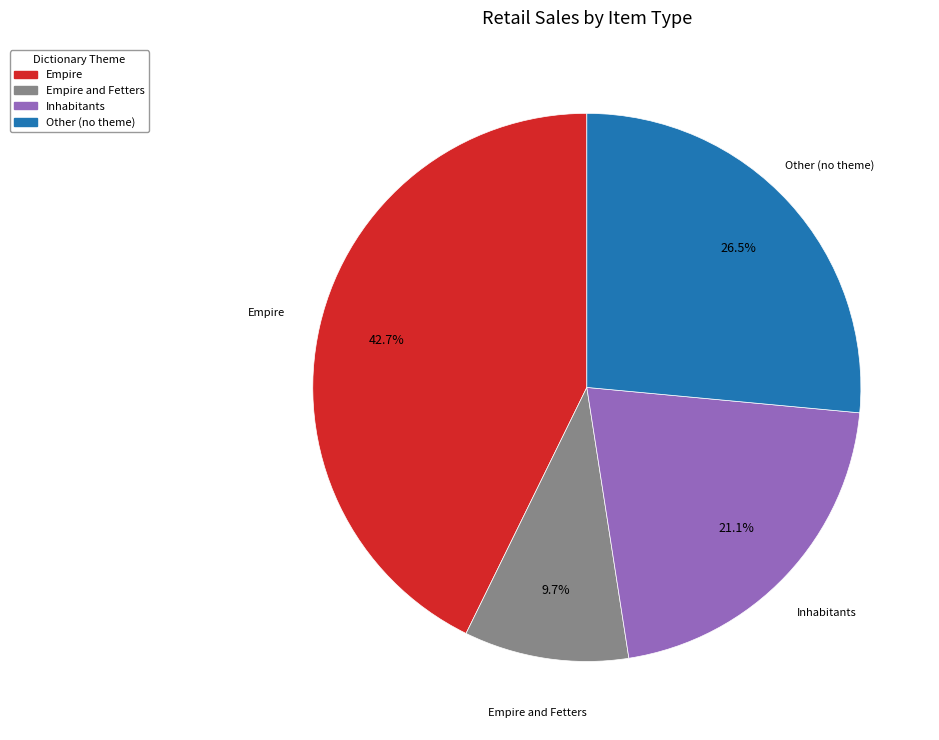

Is there a majority slice in this chart?

No